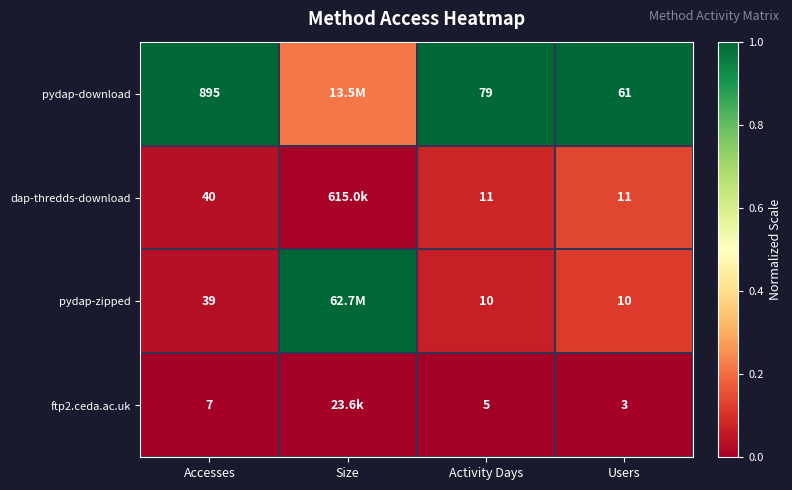

Is it true that dap-thredds-download equals 0.1 at Activity Days?

False